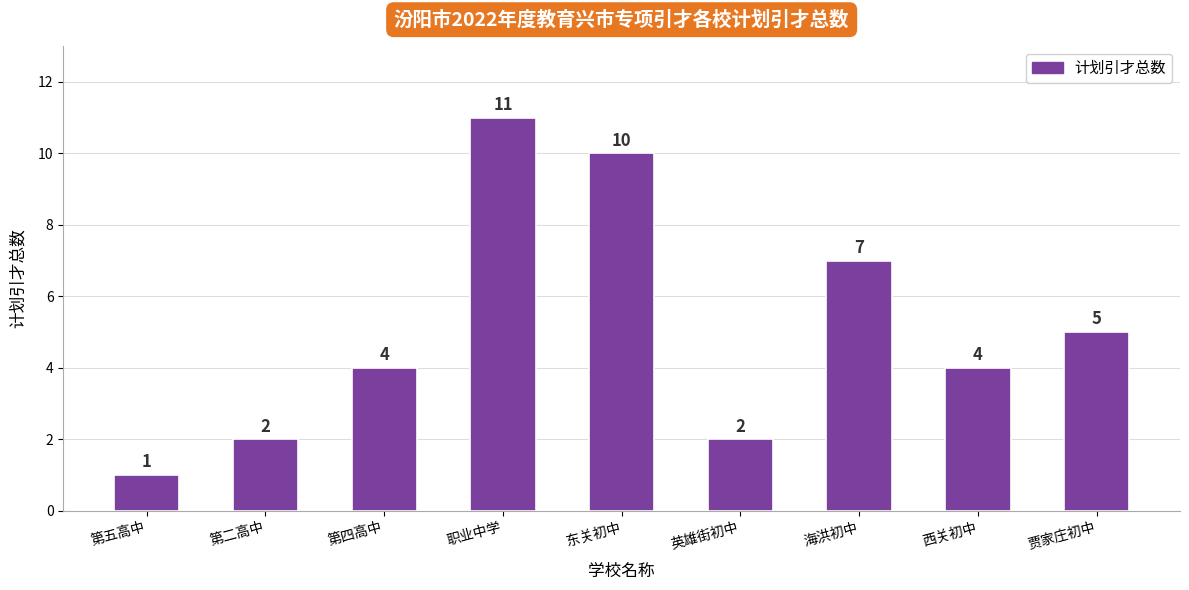

What is the sum of the values at 第四高中 and 英雄街初中?

6